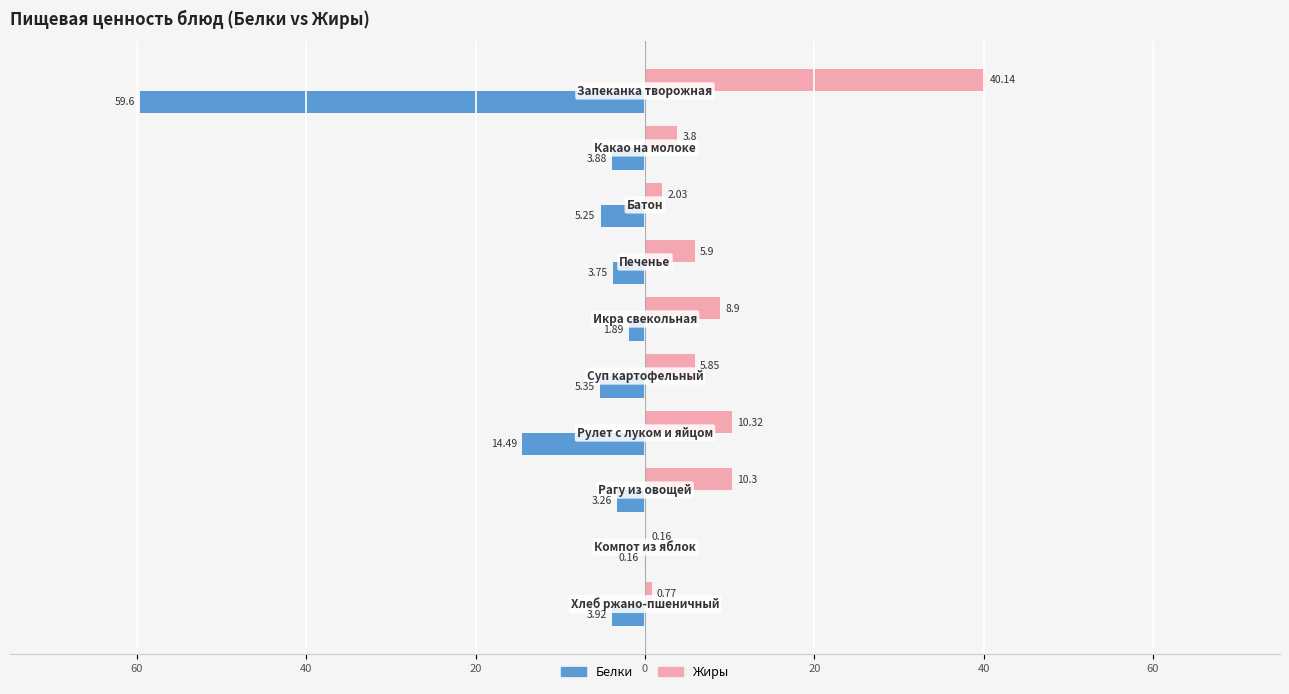

At how many categories does at least one series exceed 3?

7